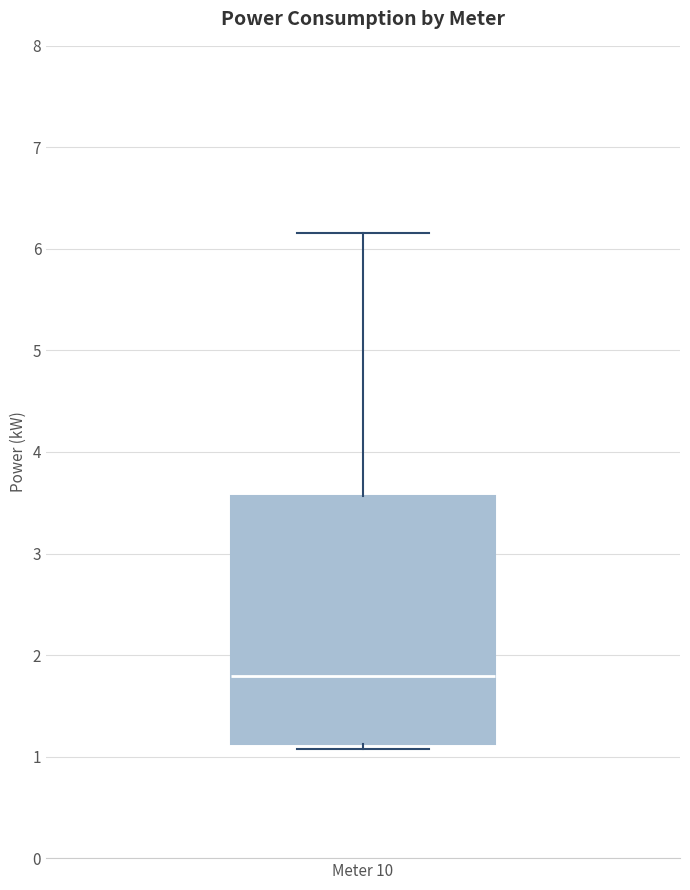

Transcribe this box plot: give where the median line is, the range the box spans, and where the two whiskers end, as read against the y-axis. The values are not printed on the chart, so give them approximately, as read against the axis.

median 1.8, box 1.1 to 3.6, whiskers 1.1 (just below the box's lower edge) to 6.2